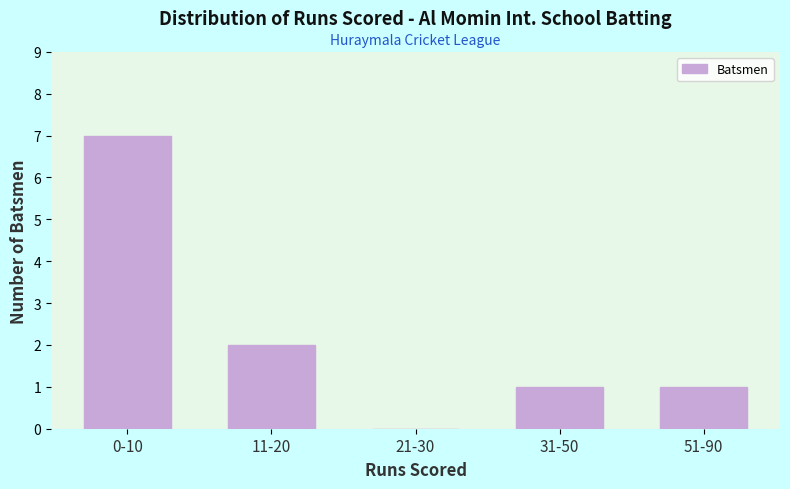

Reading left to right, list all the values displayed in this chart.

0-10=7	11-20=2	21-30=0	31-50=1	51-90=1